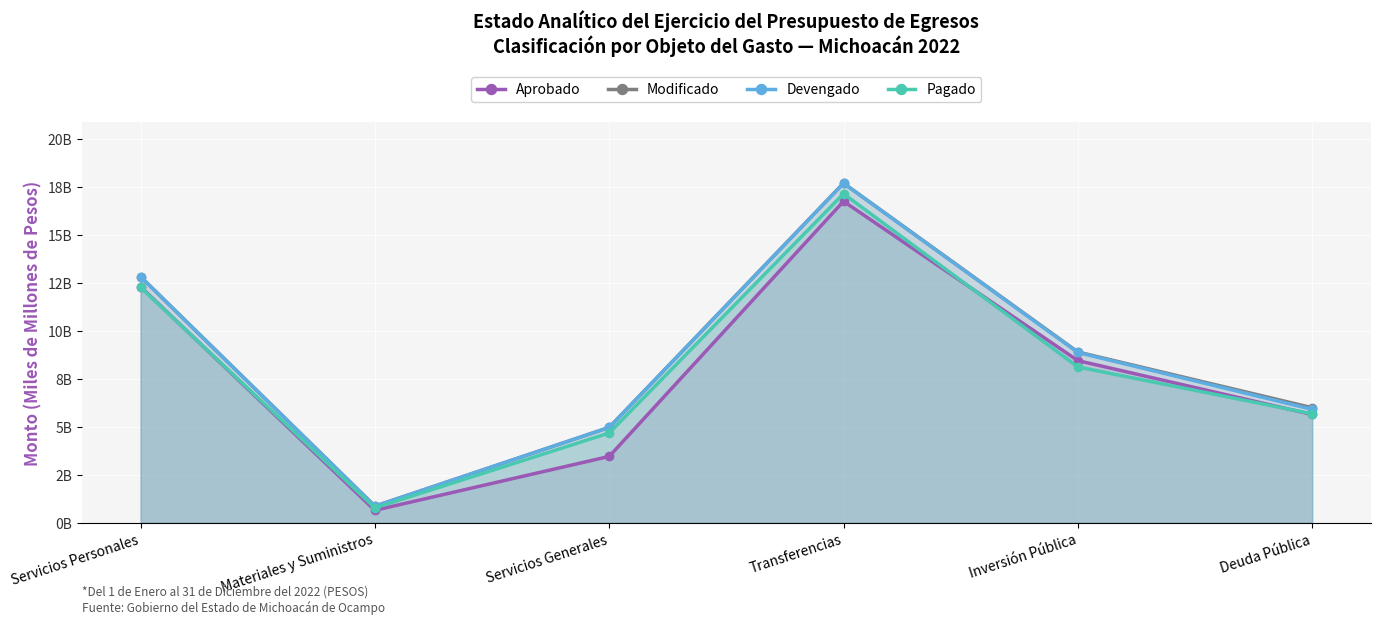

How many categories are shown in the chart?

6